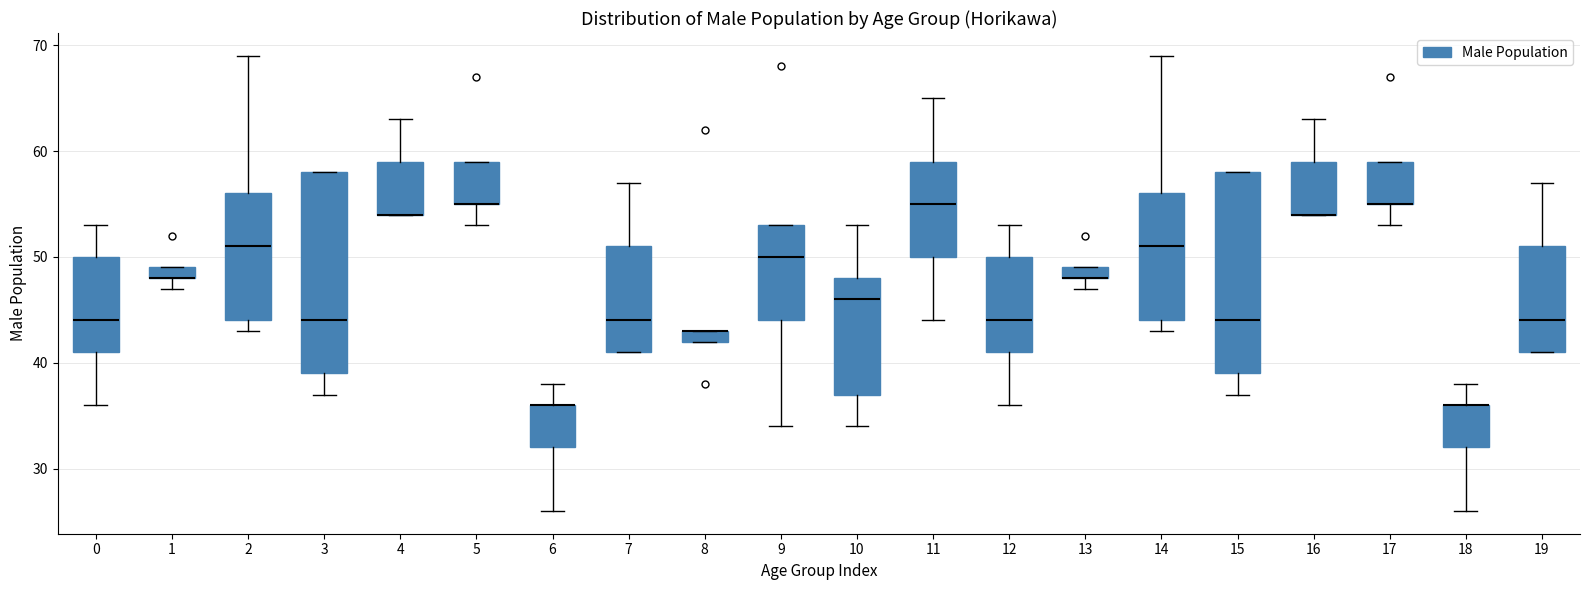

Where does the upper whisker of the box at x = 6 end on the y-axis? The values are not printed on the chart, so give them approximately, as read against the axis.

38